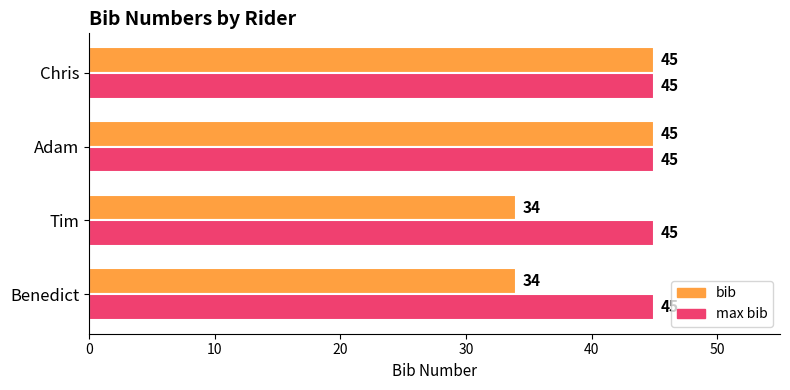

List the series in order of their overall mean, highest first.

max bib, bib